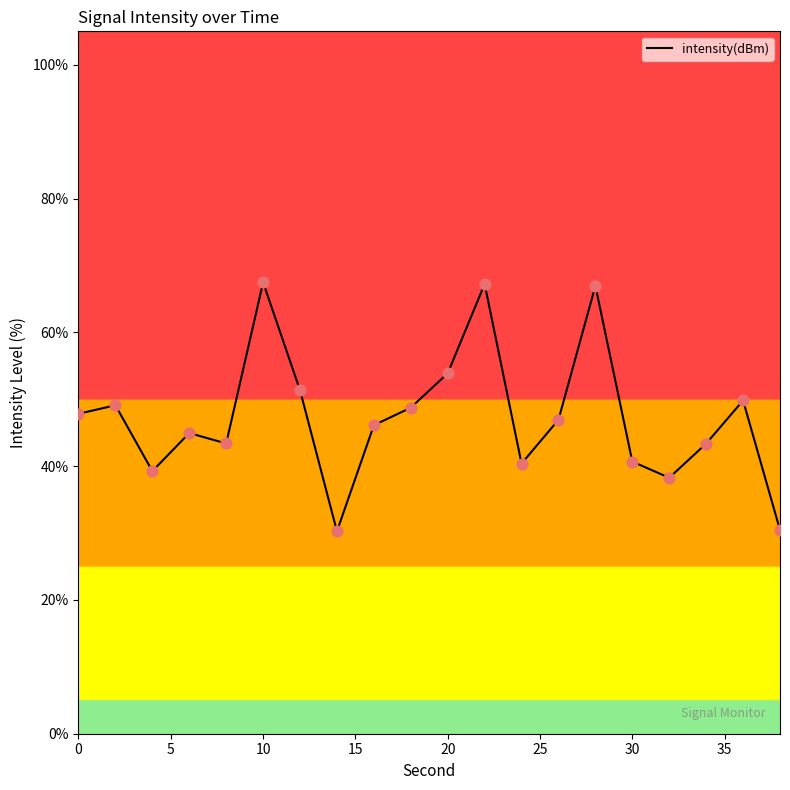

What is the difference between the maximum and minimum values?

37.2